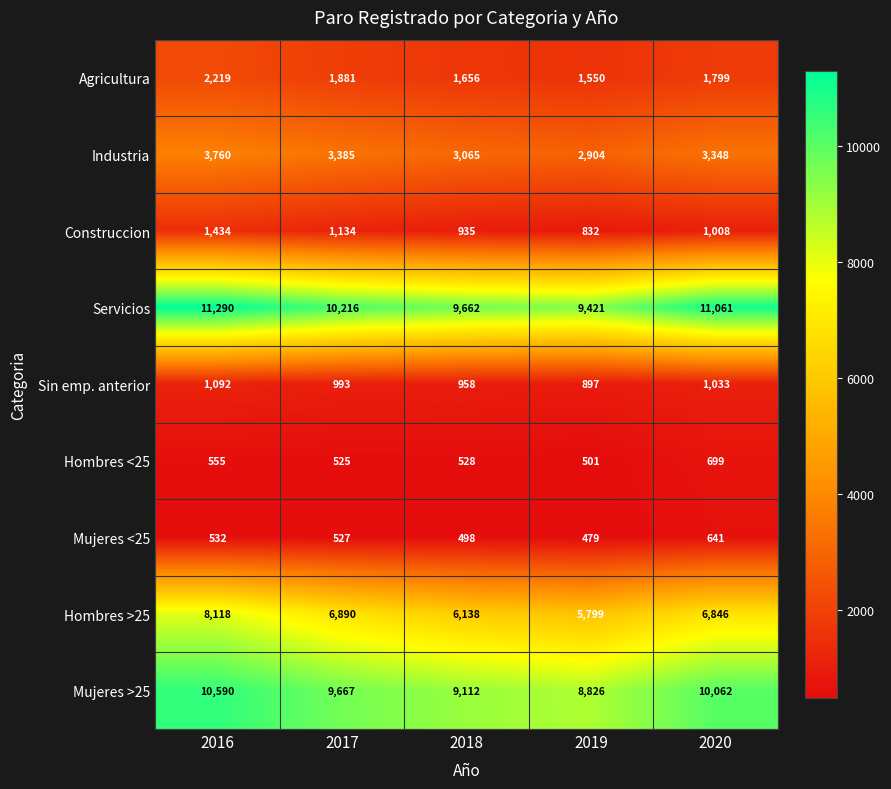

Is it true that Servicios equals 10216 at 2017?

True